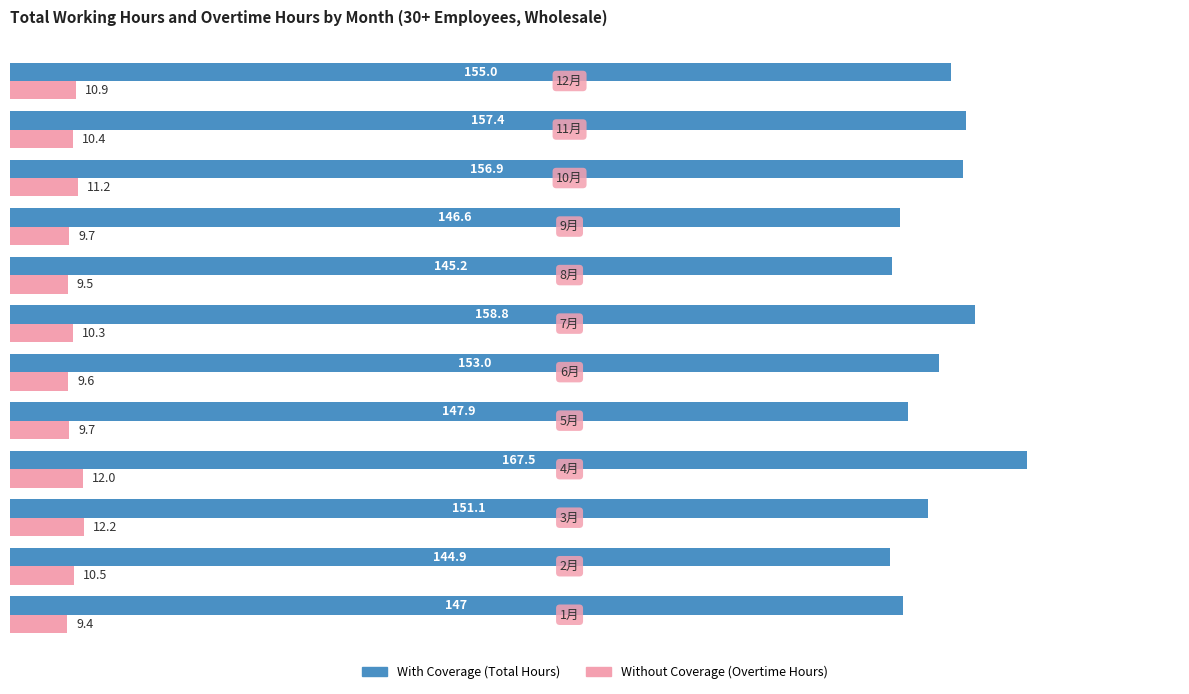

What is the greatest value displayed?

167.5